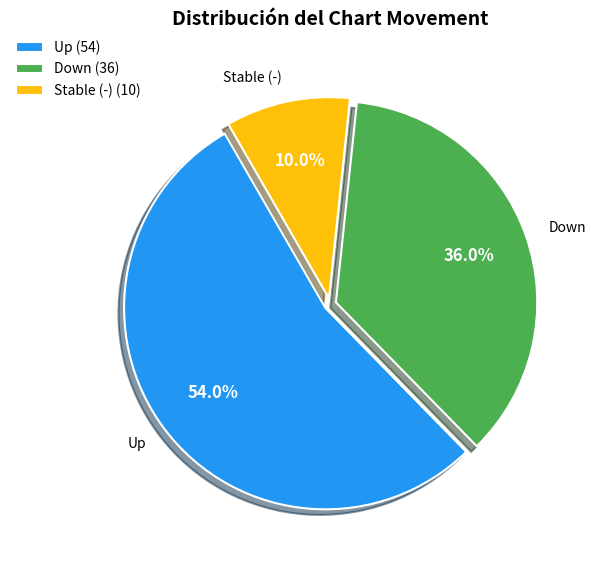

Does any single category account for the majority?

Yes